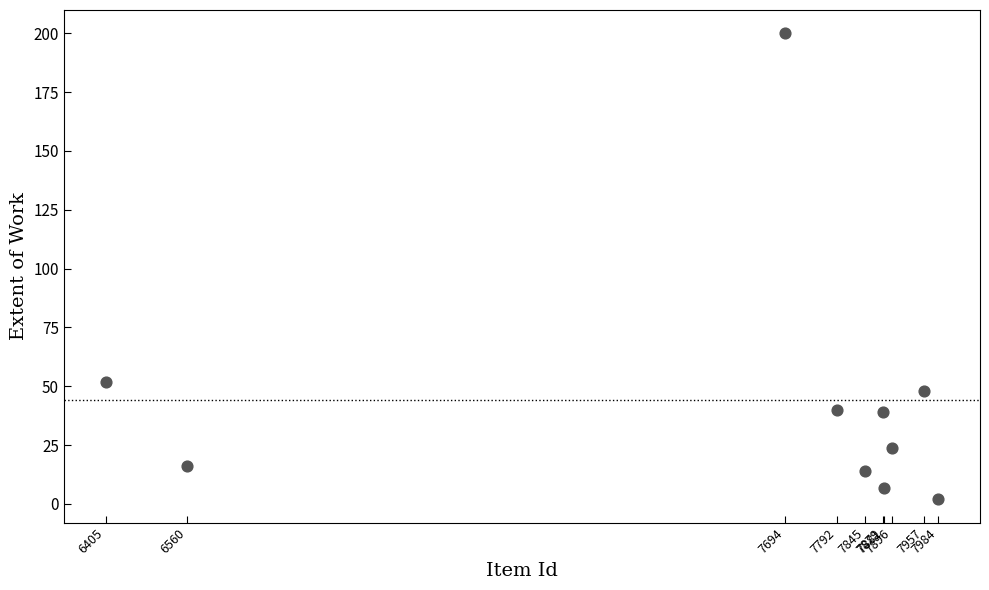

What Y value in the scatter plot is closest to 101?

52